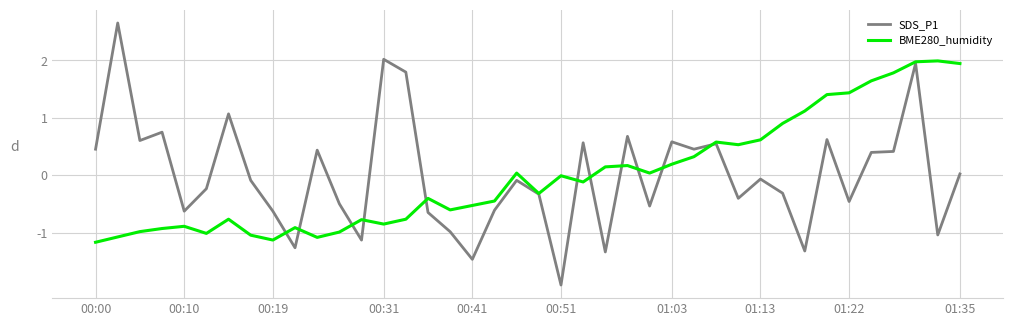

What is the lowest value of the BME280_humidity series?

-1.2